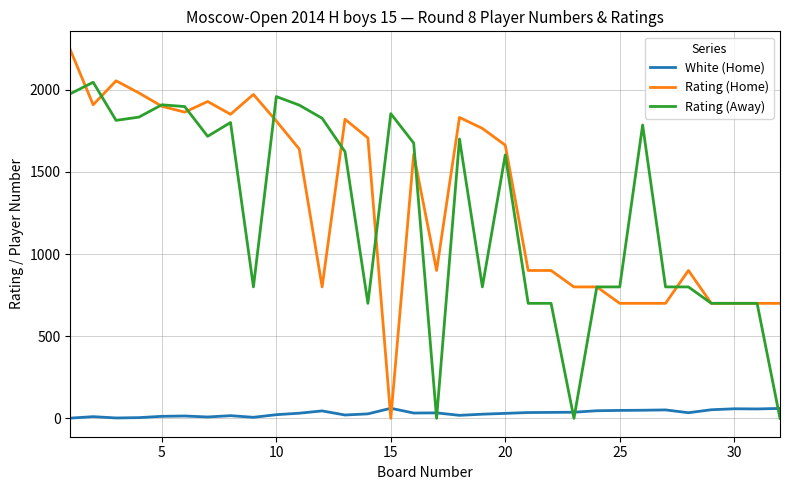

What is the maximum value shown in the chart?

2244